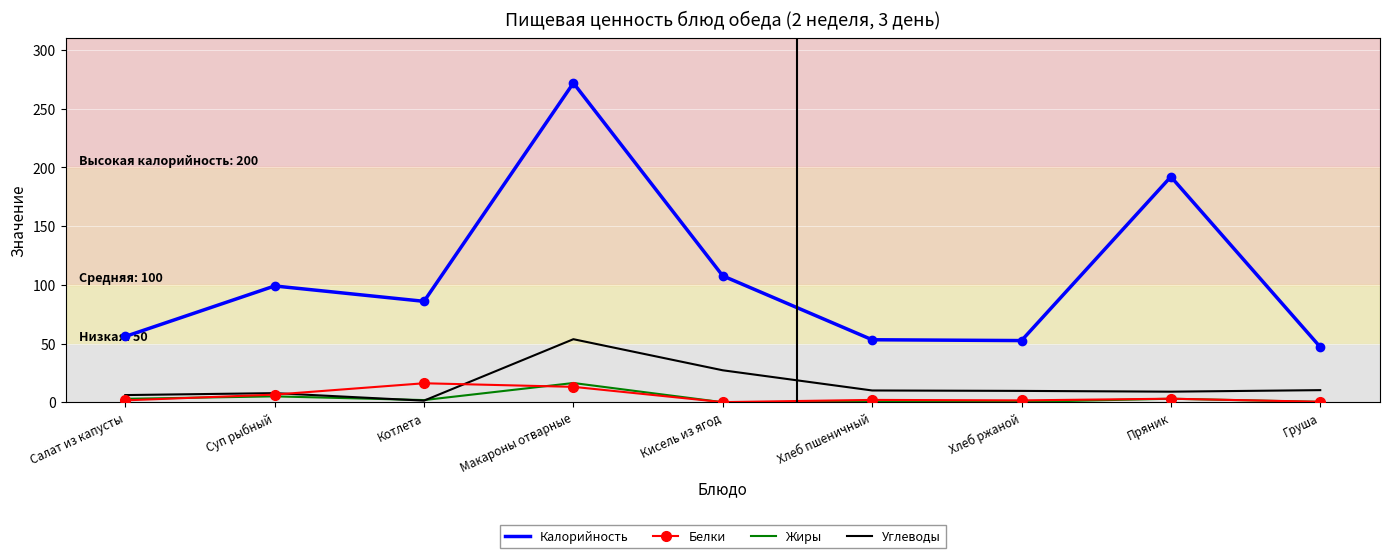

Between Салат из капусты and Пряник, which series saw the biggest shift?

Калорийность